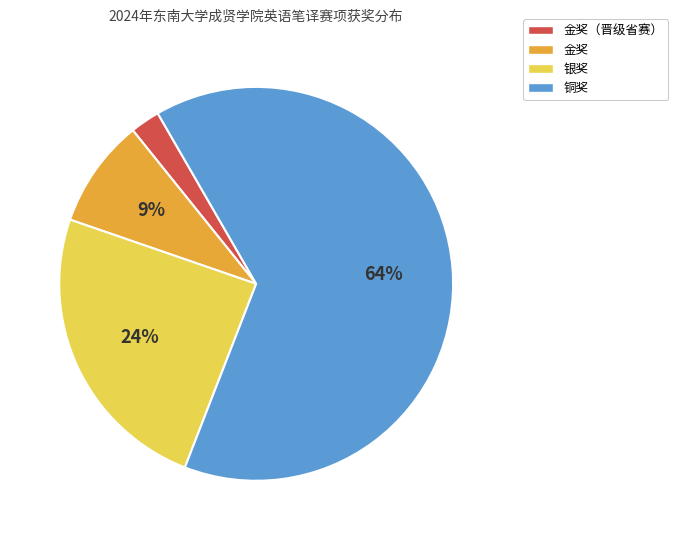

To the nearest percent, what is the average slice percentage?

25%